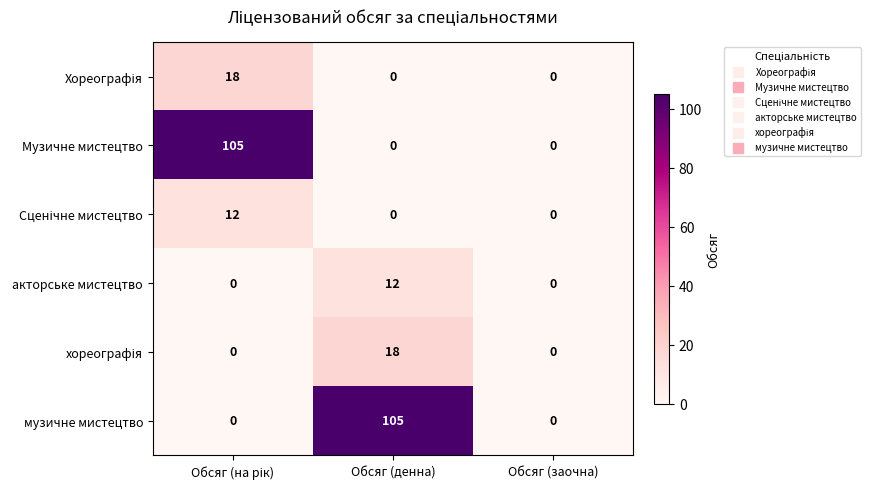

What is the greatest value displayed?

105